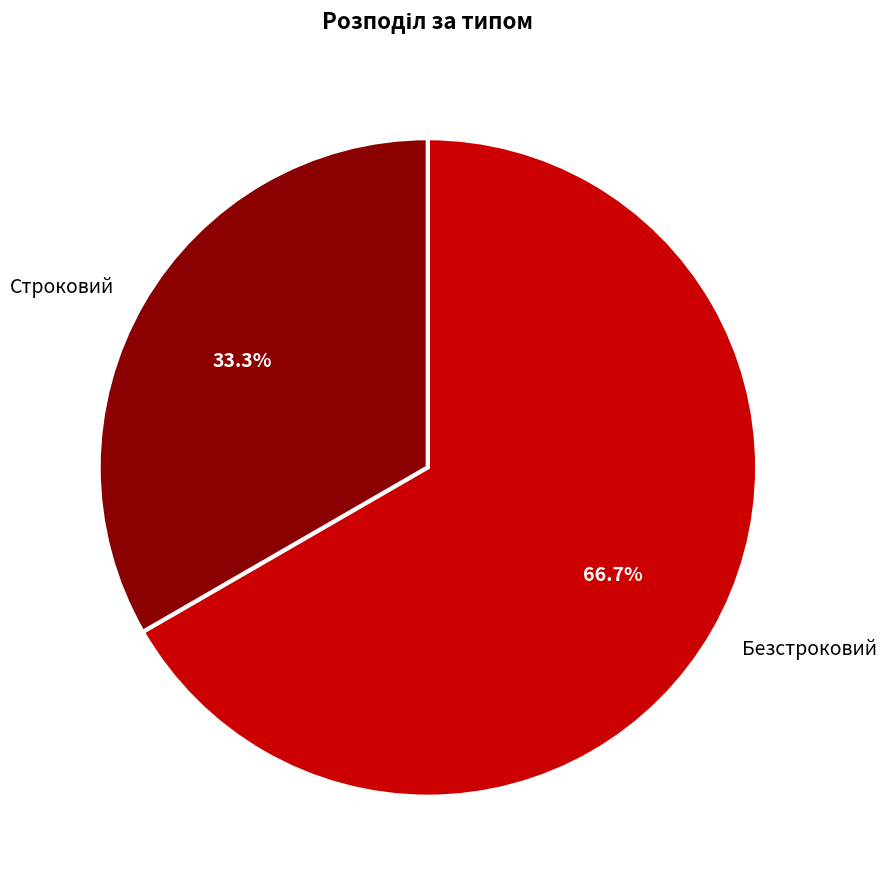

How many slices are in this pie chart?

2